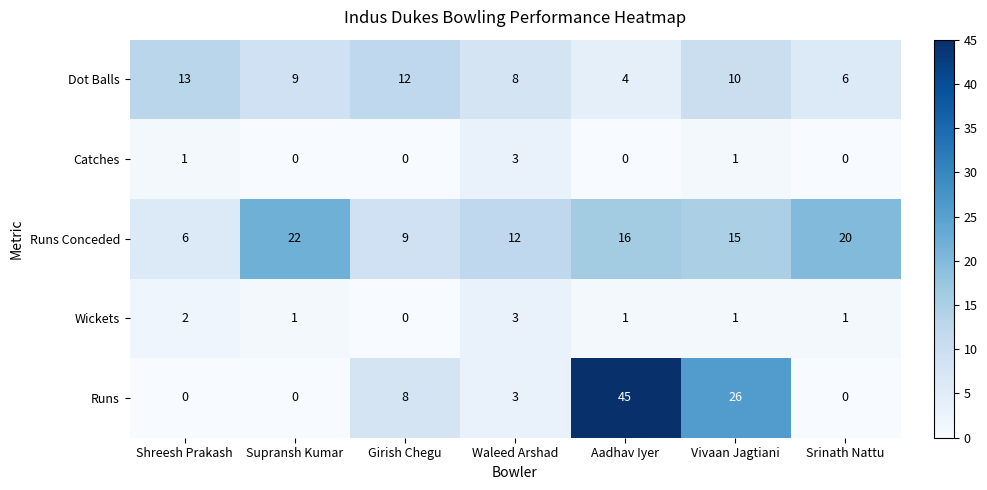

Which series changed the most between Supransh Kumar and Srinath Nattu?

Dot Balls